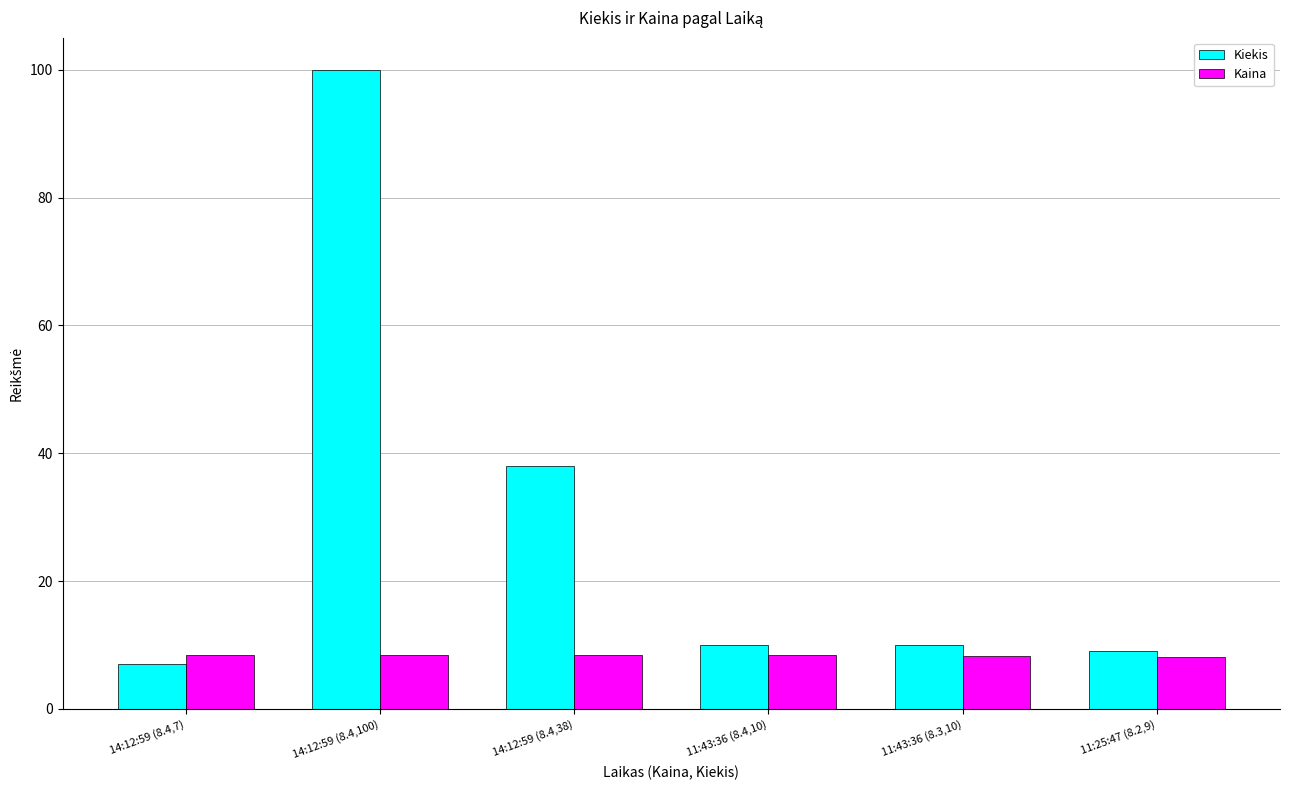

The Kaina series shows 4.5 at 11:25:47 (8.2,9). True or false?

False